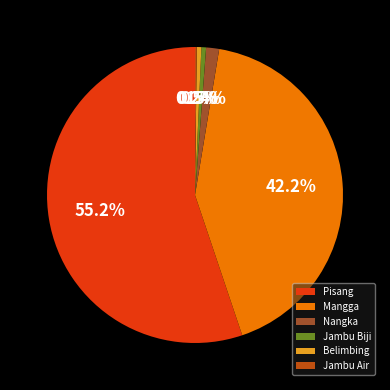

Which category accounts for the majority?

Pisang